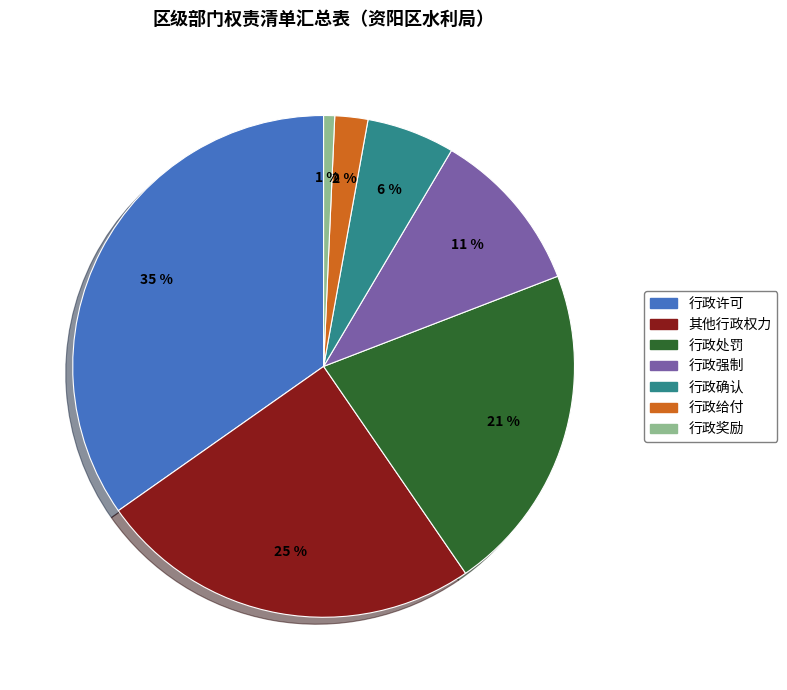

True or false: 行政许可 accounts for 35% of the total.

True